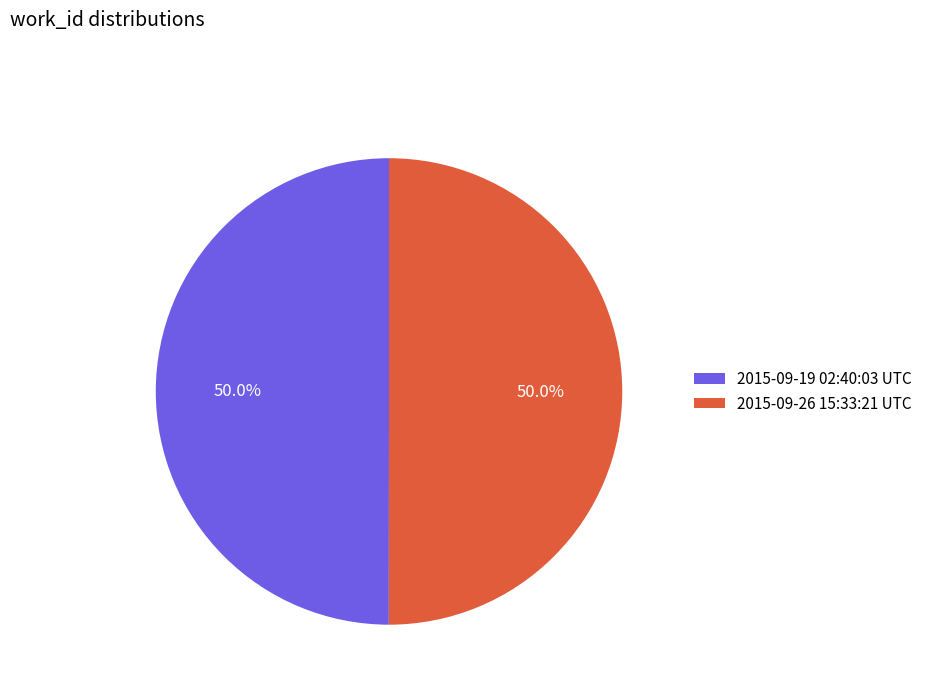

Is it true that 2015-09-26 15:33:21 UTC is 50% of the pie?

True